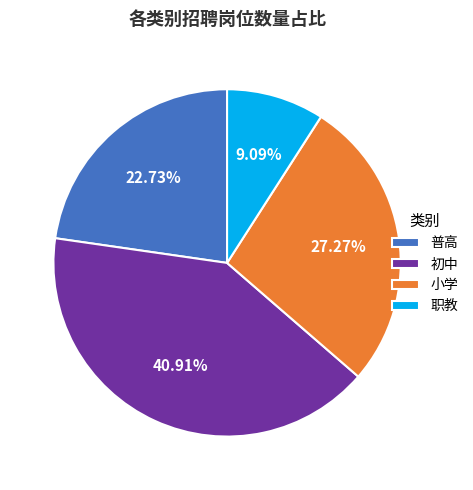

Rank the categories by value from lowest to highest.

职教, 普高, 小学, 初中